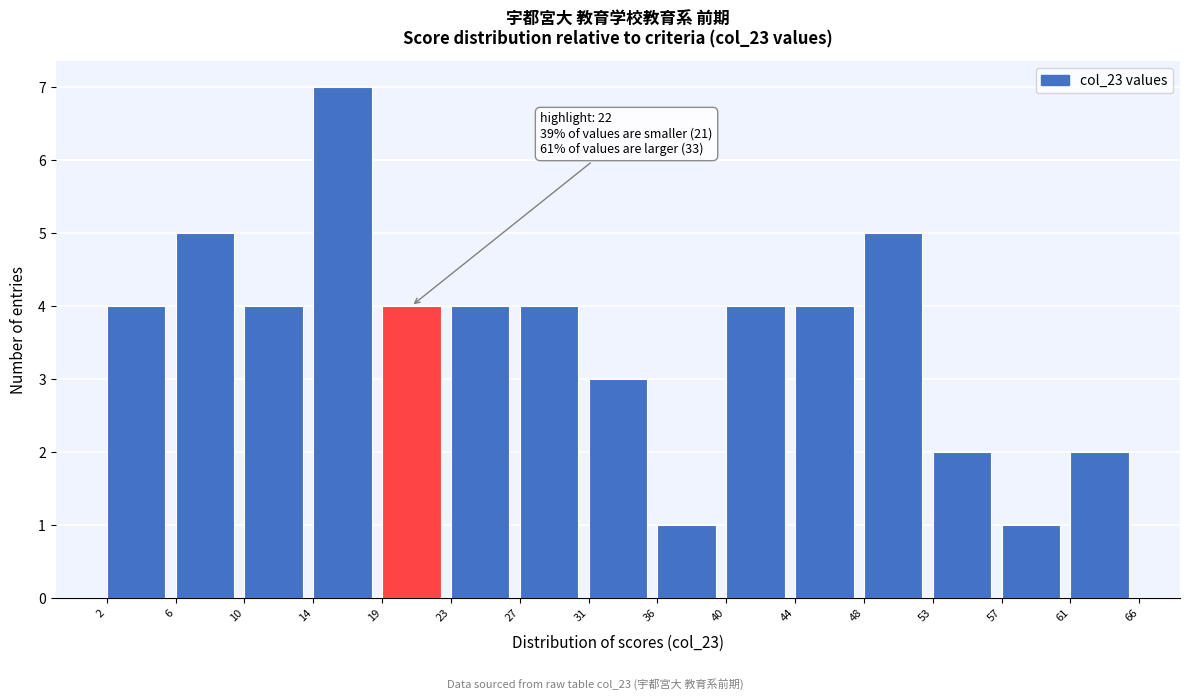

Reading right to left, extract all data points from this chart.

61=2	57=1	53=2	48=5	44=4	40=4	36=1	31=3	27=4	23=4	19=4	14=7	10=4	6=5	2=4